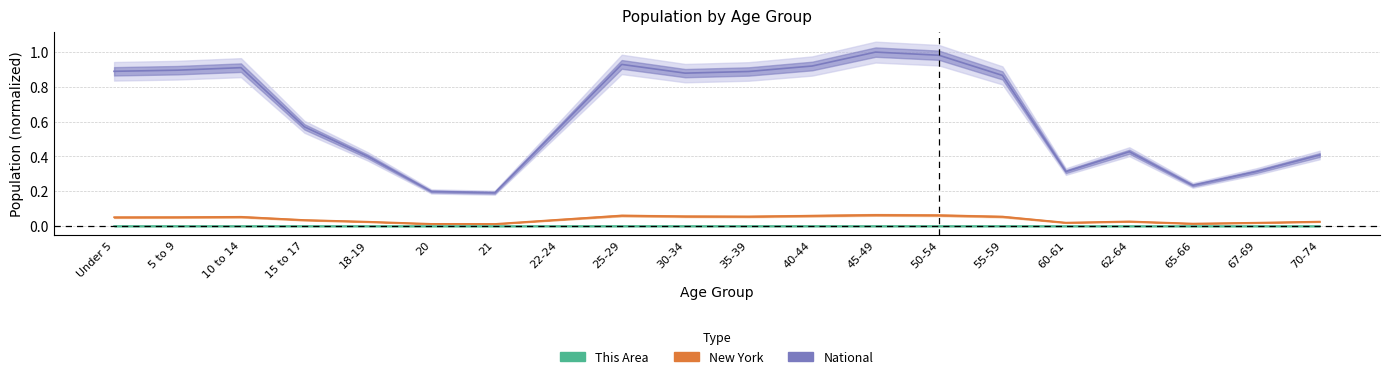

True or false: This Area and New York intersect in this chart.

False